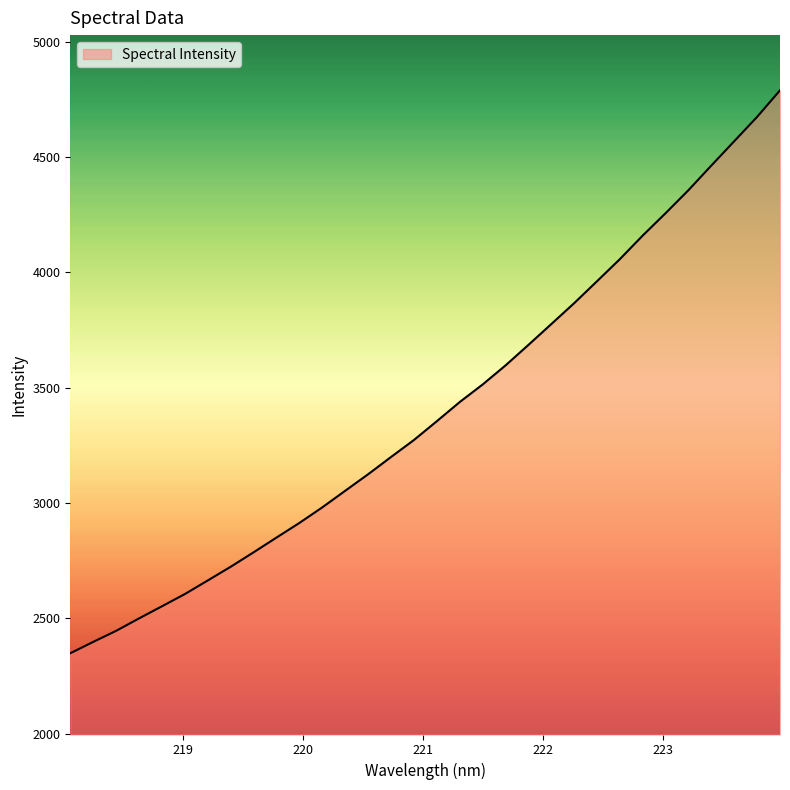

What is the maximum value shown in the chart?

4789.1